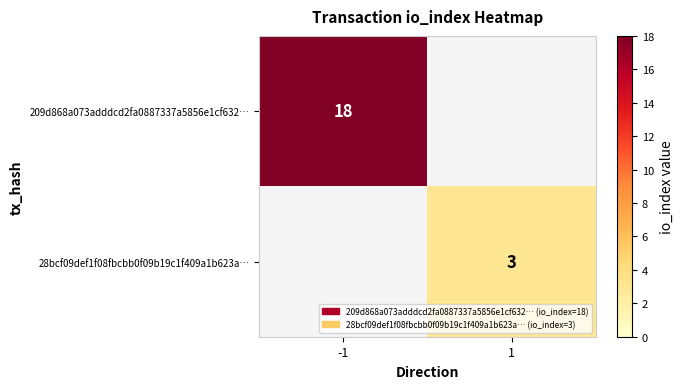

The value of 209d868a073adddcd2fa0887337a5856e1cf632… at -1 is 5. True or false?

False